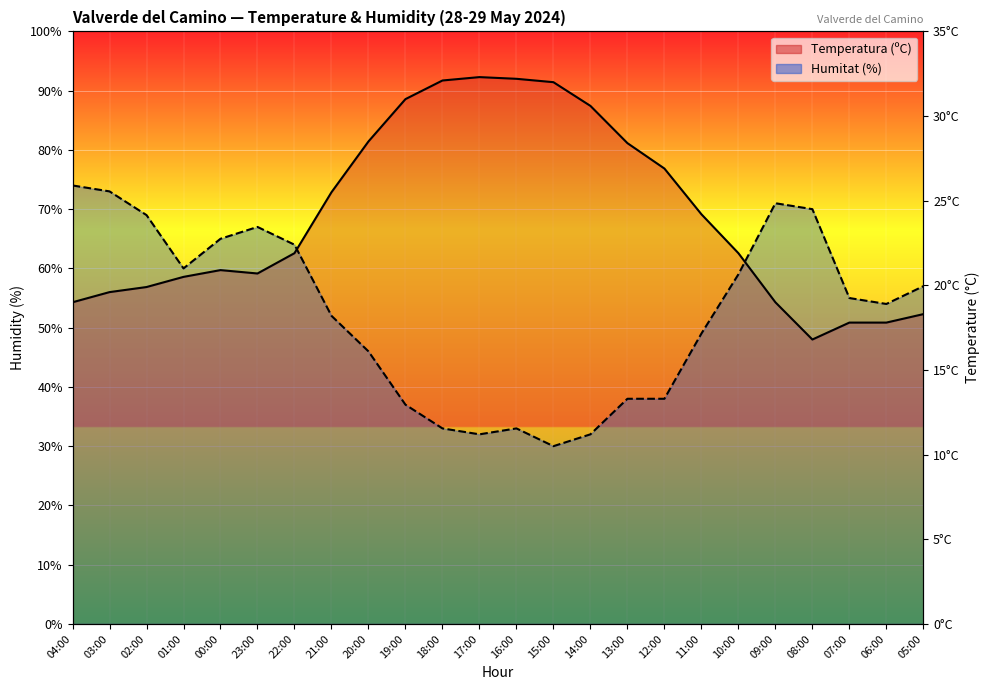

Which series has the widest spread of values?

Temperatura (ºC)